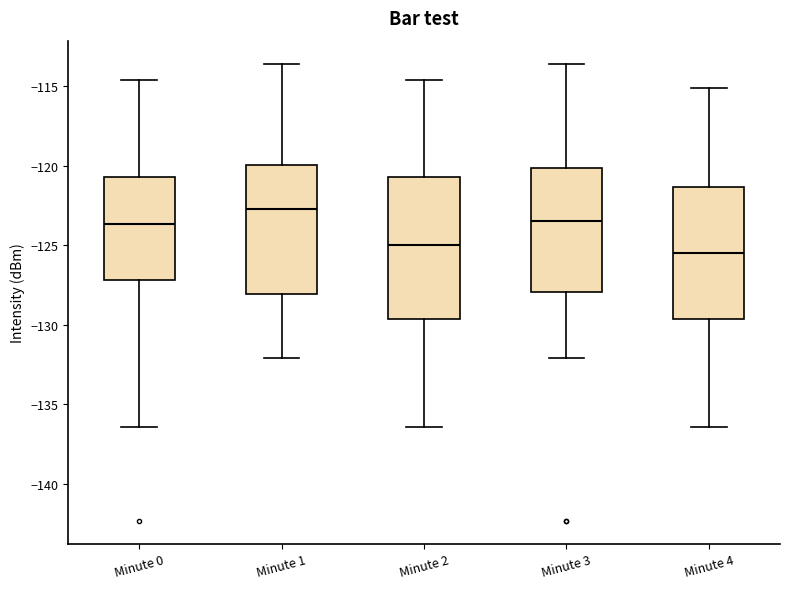

Which box is the tallest, from its lower edge to its upper edge?

Minute 2